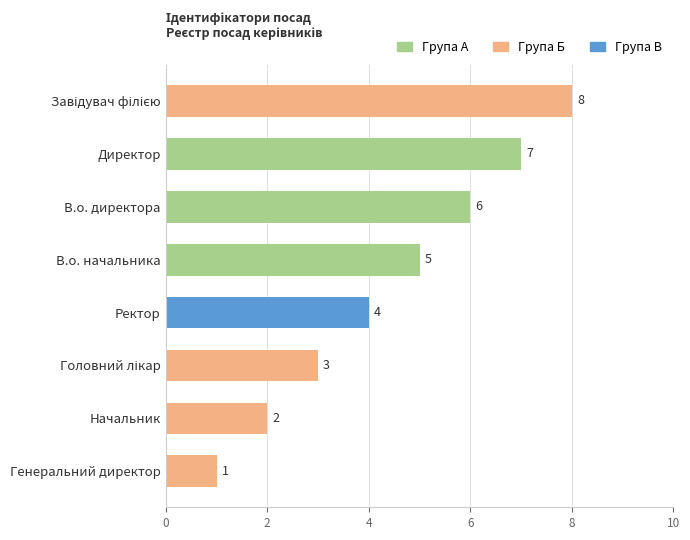

Count the values in the range 3 to 7.

5